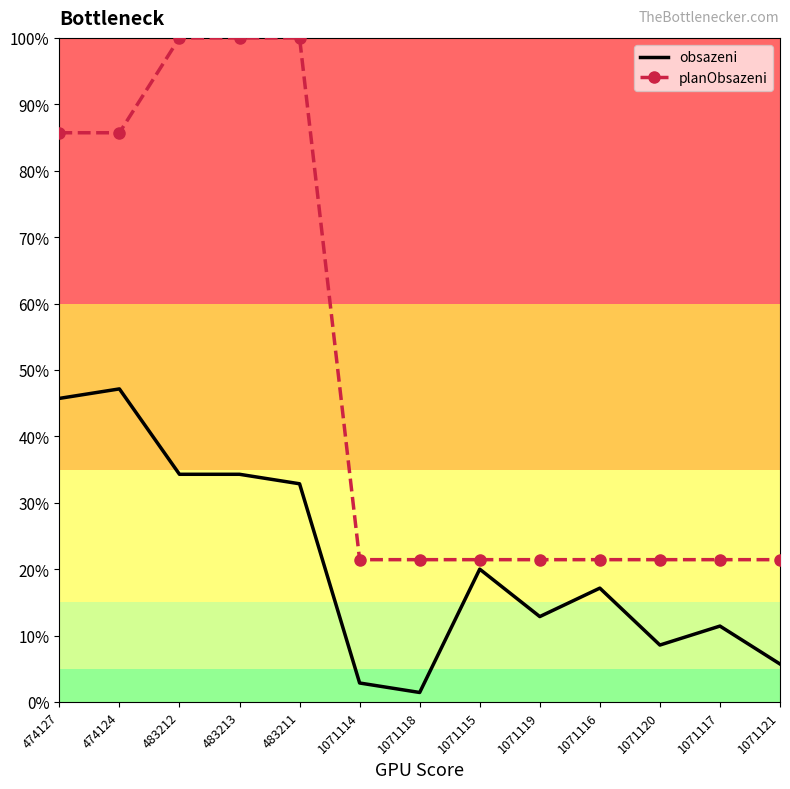

What is the difference between the maximum and minimum values in the planObsazeni series?

78.6